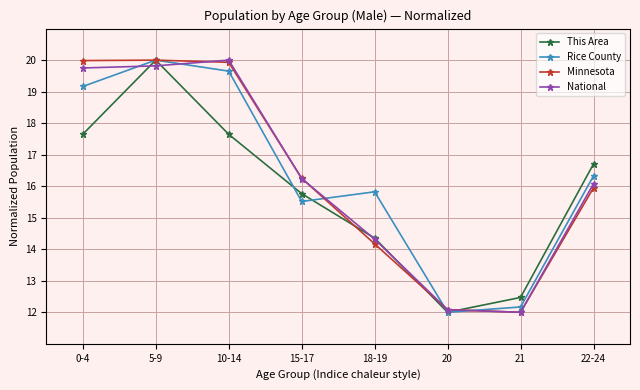

What is the total value across all series at 0-4?

76.5